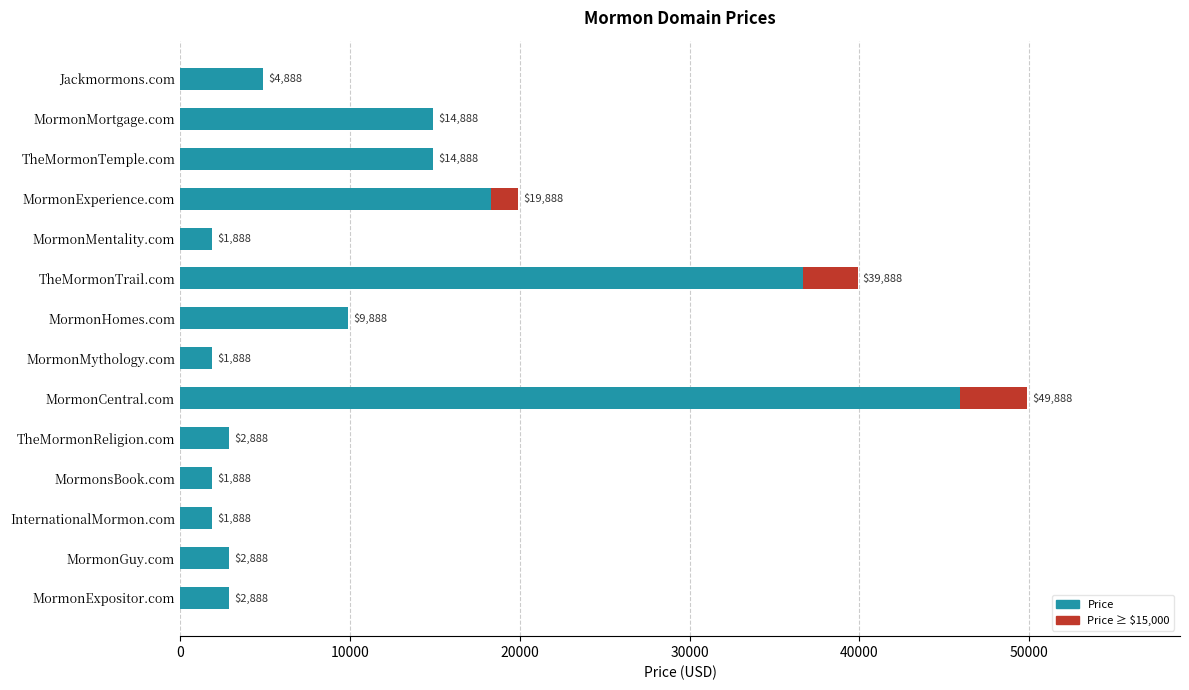

Is it true that the value at MormonExperience.com is 32891?

False